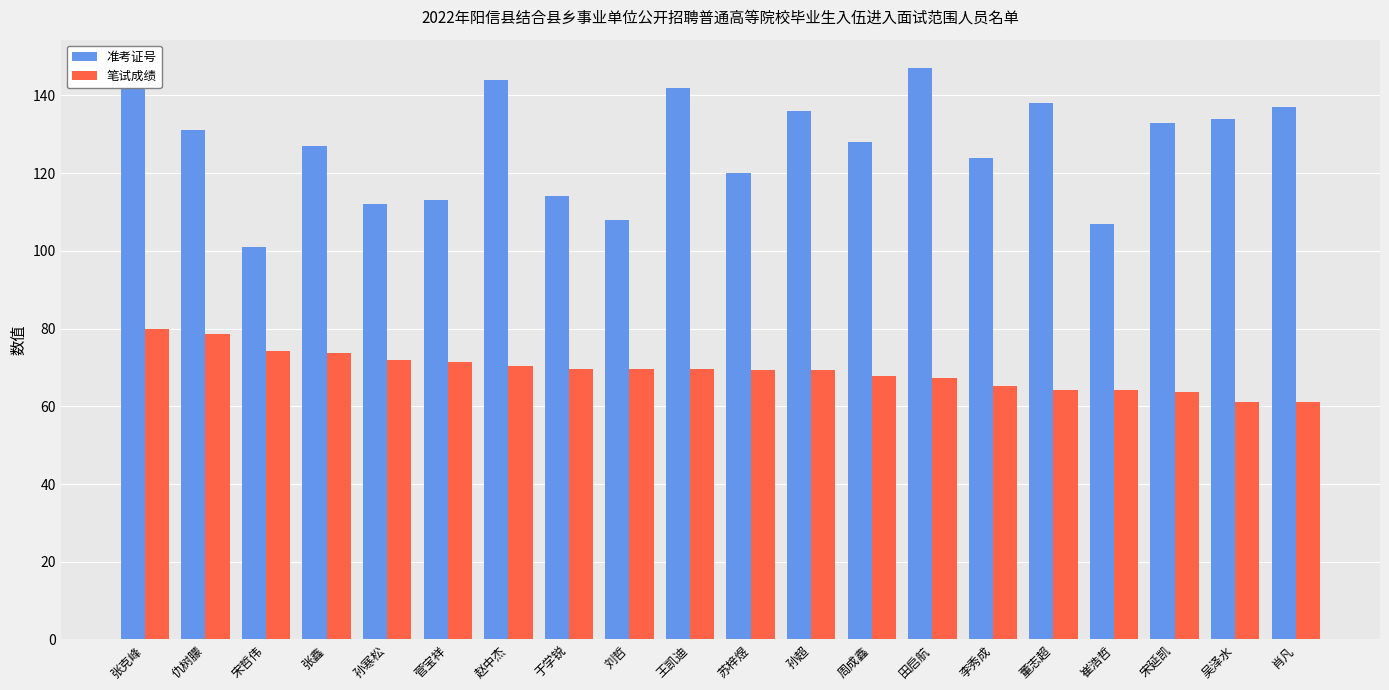

At which category is the sum across all series the highest?

张克峰